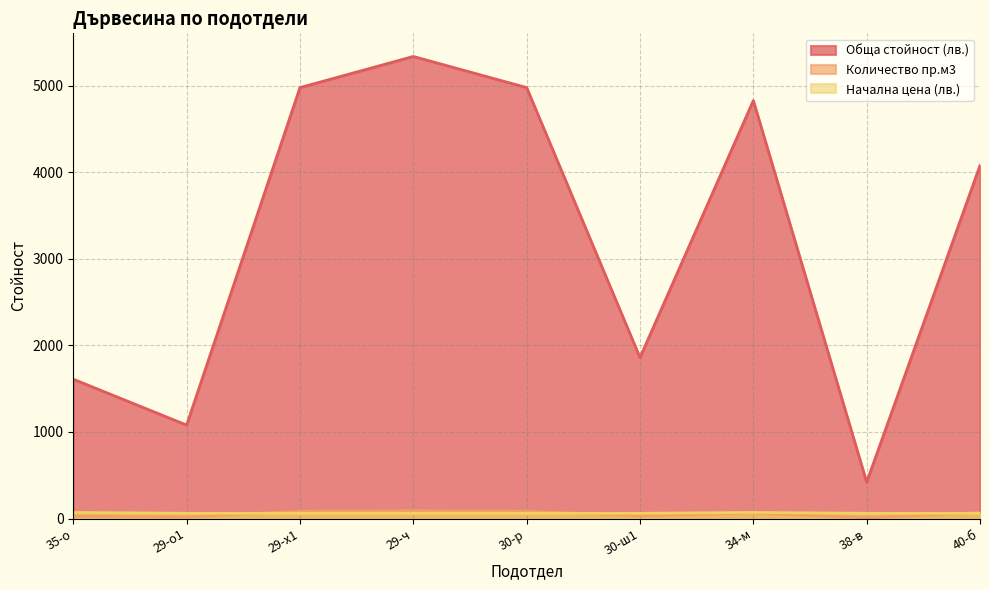

What is the label of the 8th point from the right?

29-о1